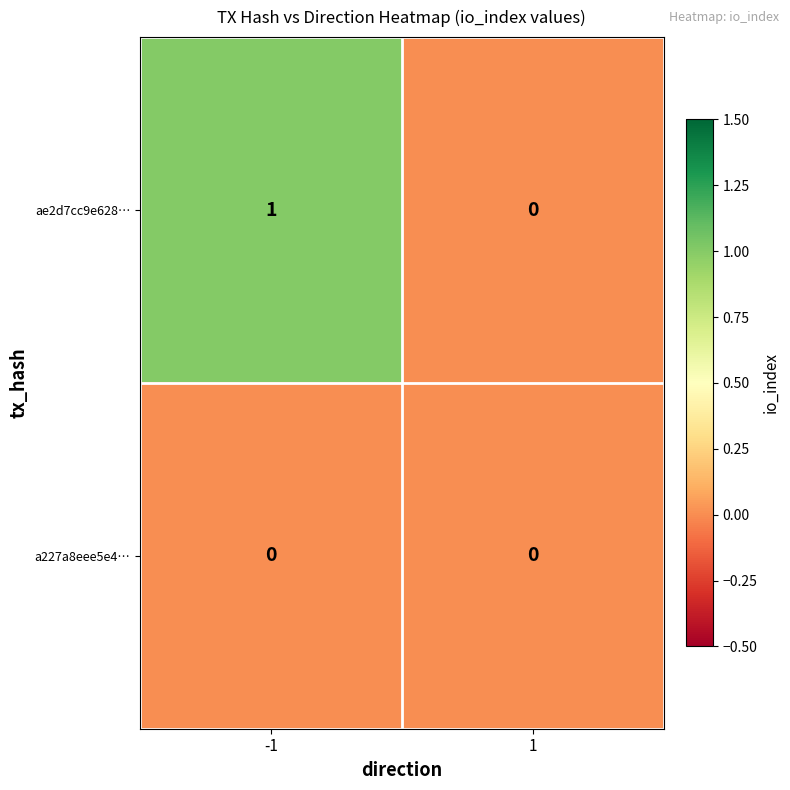

Reading right to left, transcribe all the data shown in this chart.

ae2d7cc9e628…: 0	1
a227a8eee5e4…: 0	0